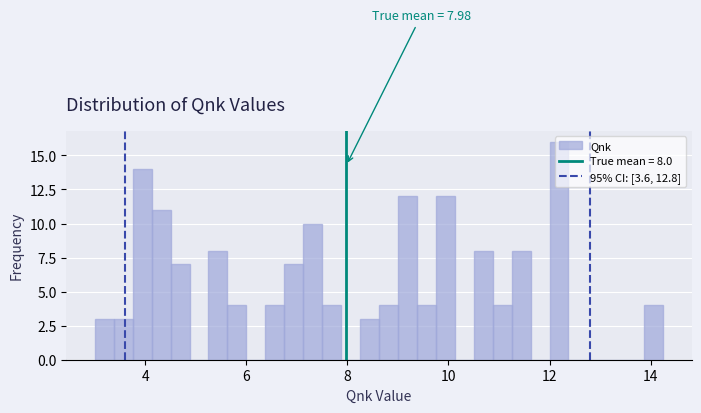

Read against the x-axis, roughly where is the centre of the tallest bar?

12.2